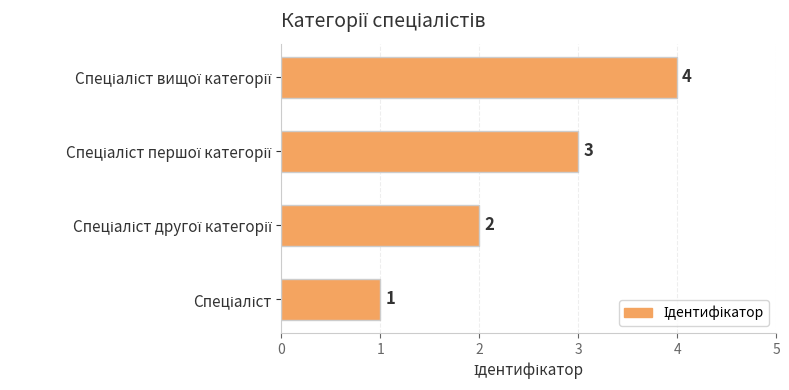

What is the sum of all values?

10